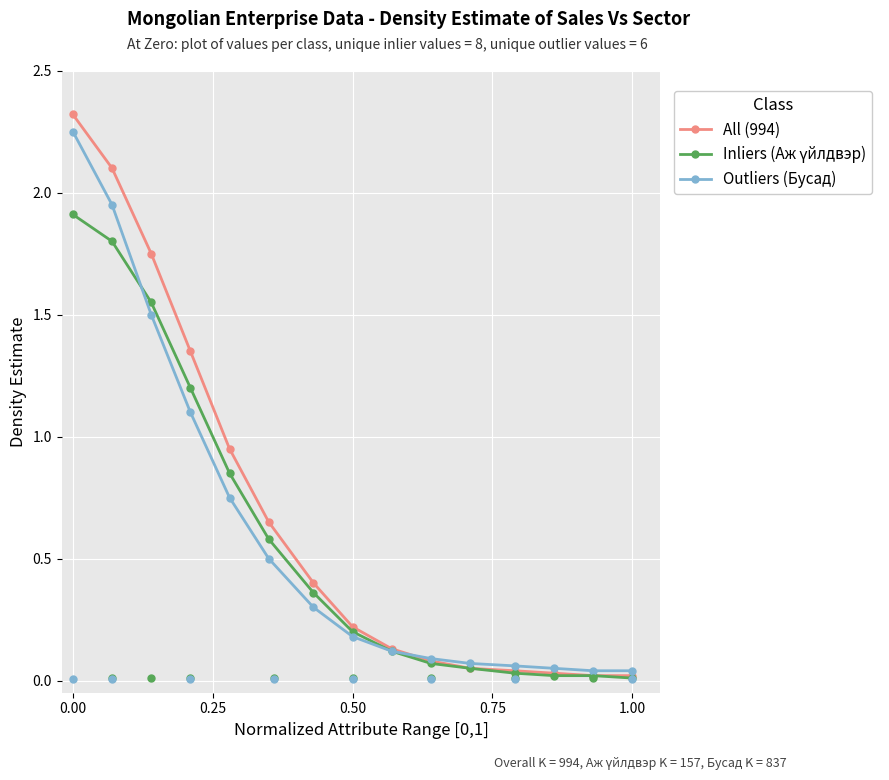

The value of All (994) at 0.00 is 2.3. True or false?

True